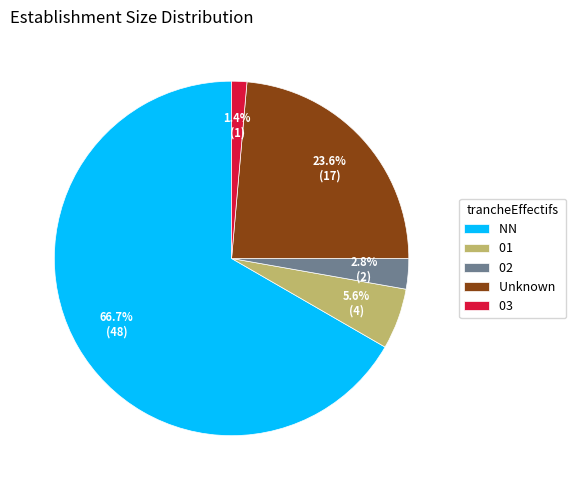

How many segments does this pie chart have?

5